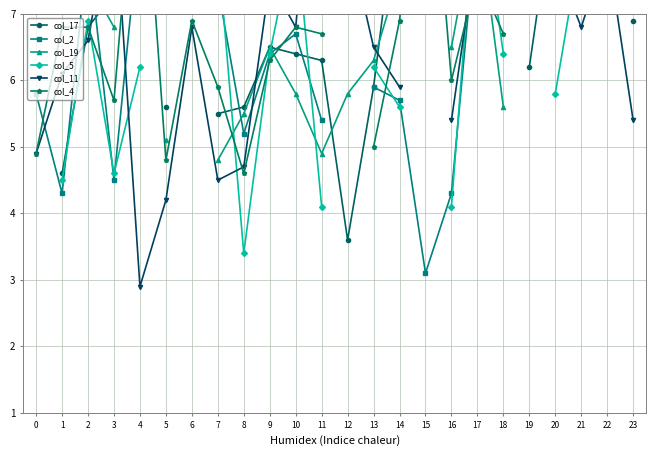

Which has a higher value, 17 or 1?

17